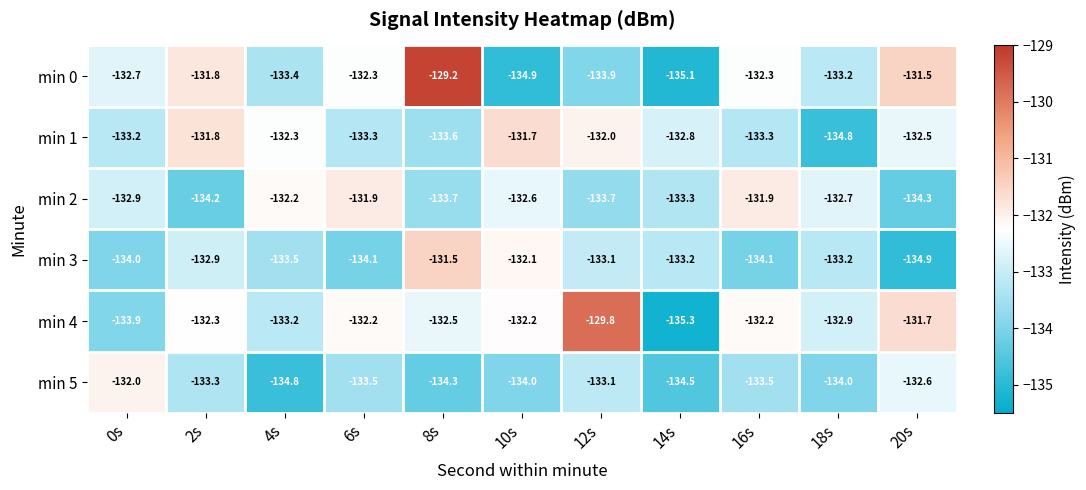

At which category is the sum across all series the highest?

8s